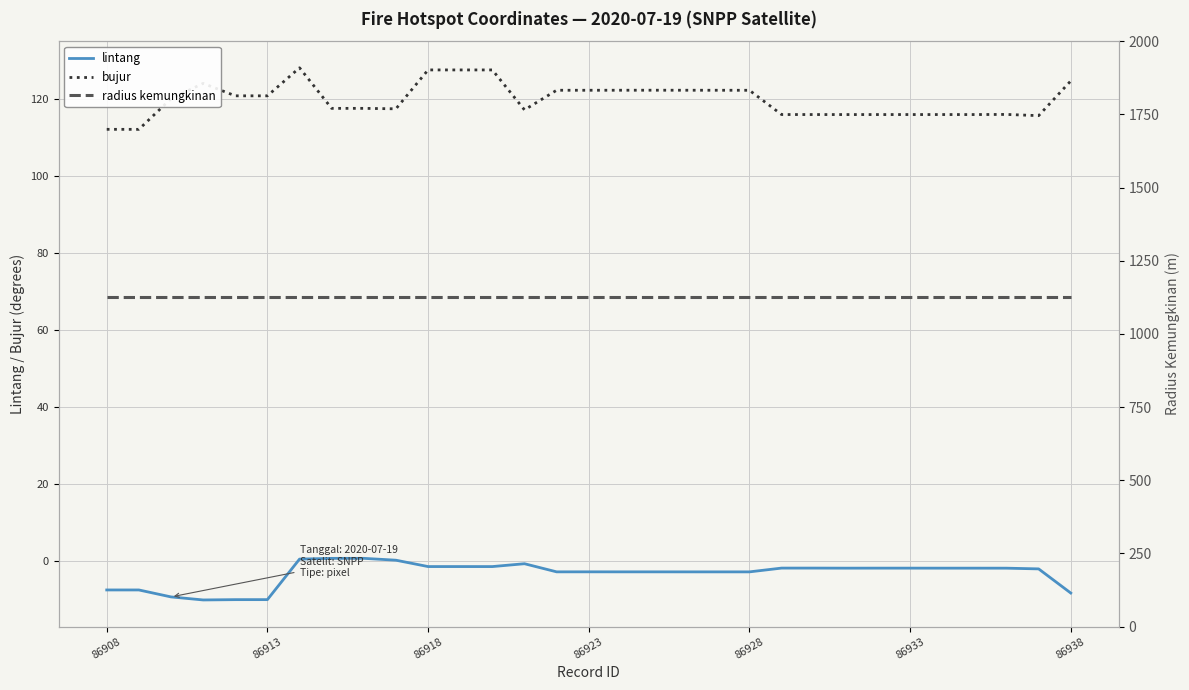

True or false: lintang and bujur cross at least once.

False